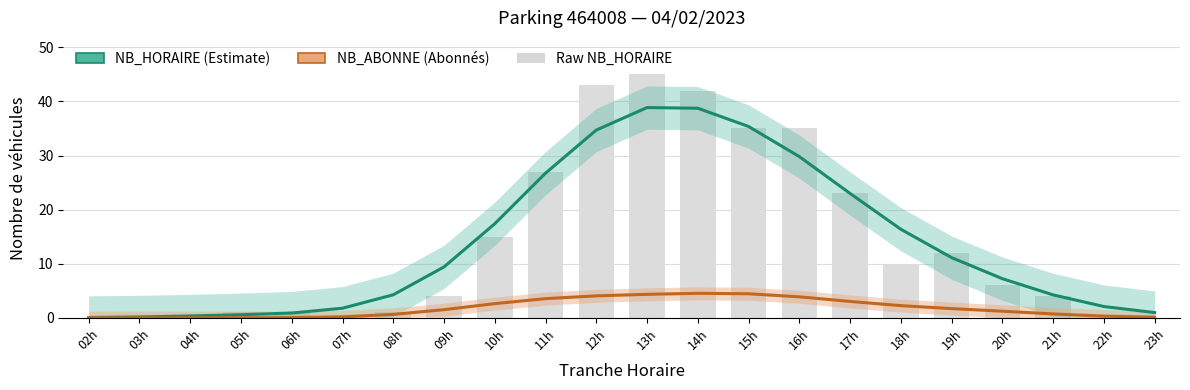

At 08h, list the series in order from smallest to largest.

NB_ABONNE, NB_HORAIRE